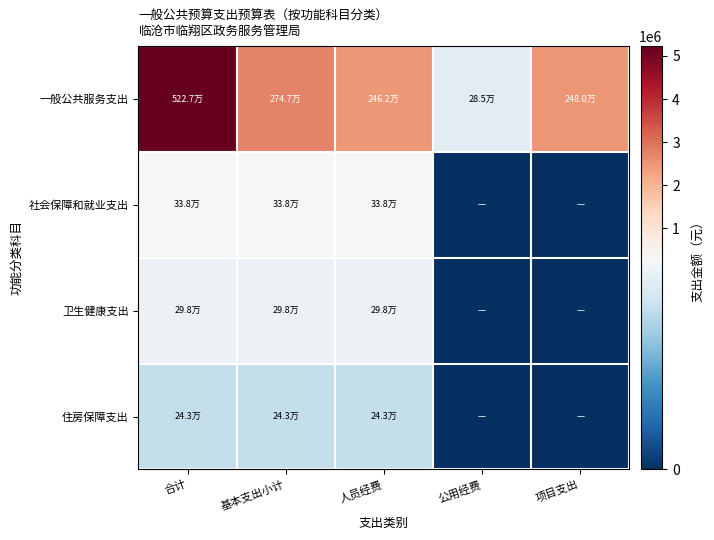

Which has a higher value, 公用经费 or 基本支出小计?

基本支出小计